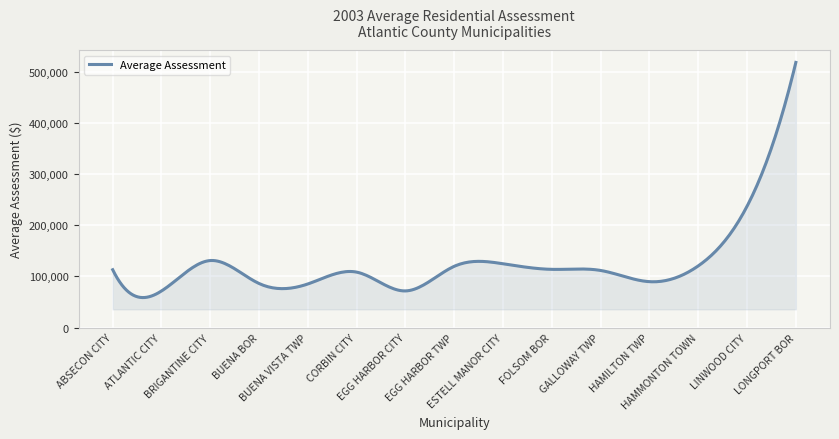

What is the difference between the maximum and minimum values?

459836.7